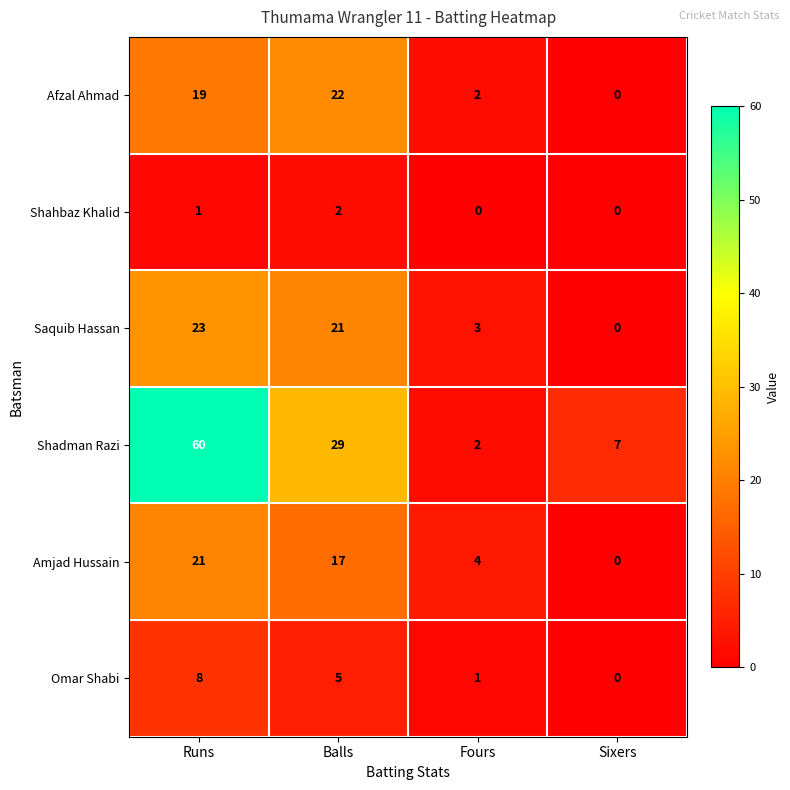

Where is Omar Shabi nearest to the value 4?

Balls